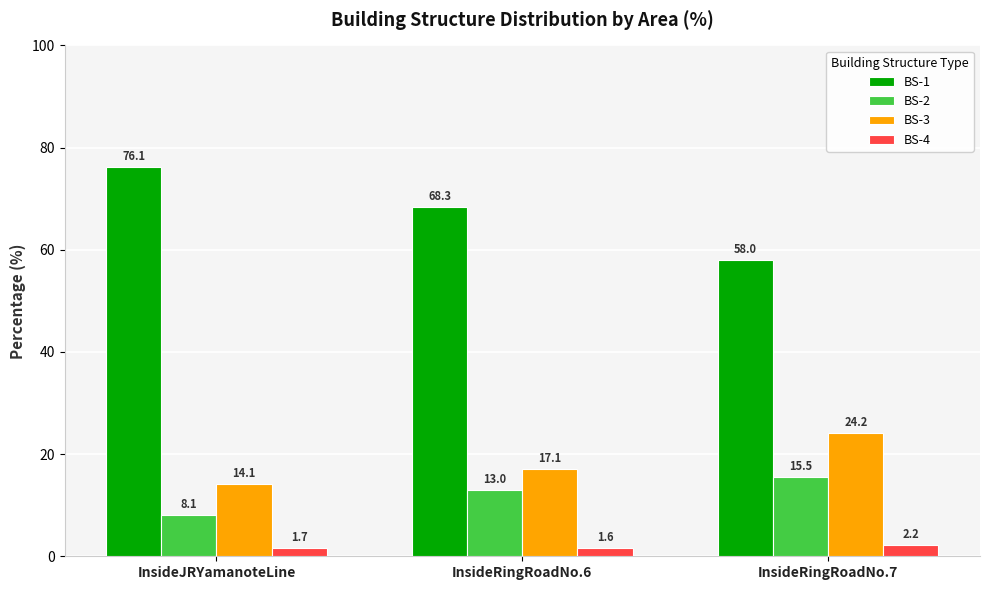

What position from the right is InsideJRYamanoteLine?

3